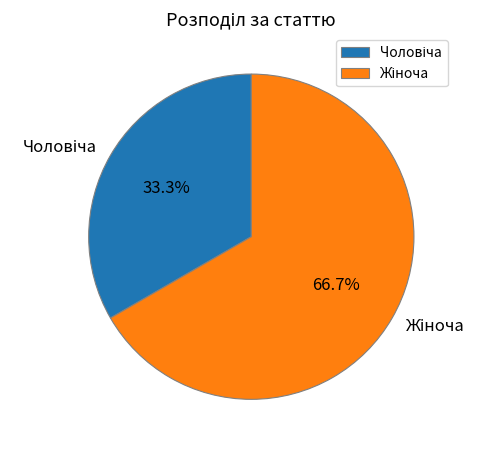

Is there any slice that represents more than half of the pie?

Yes